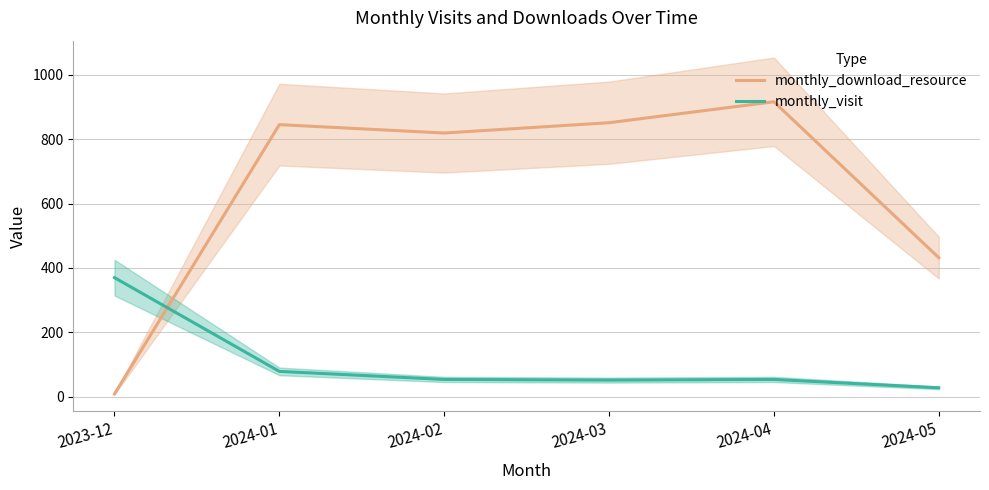

After their last crossing, which series has the higher values: monthly_download_resource or monthly_visit?

monthly_download_resource